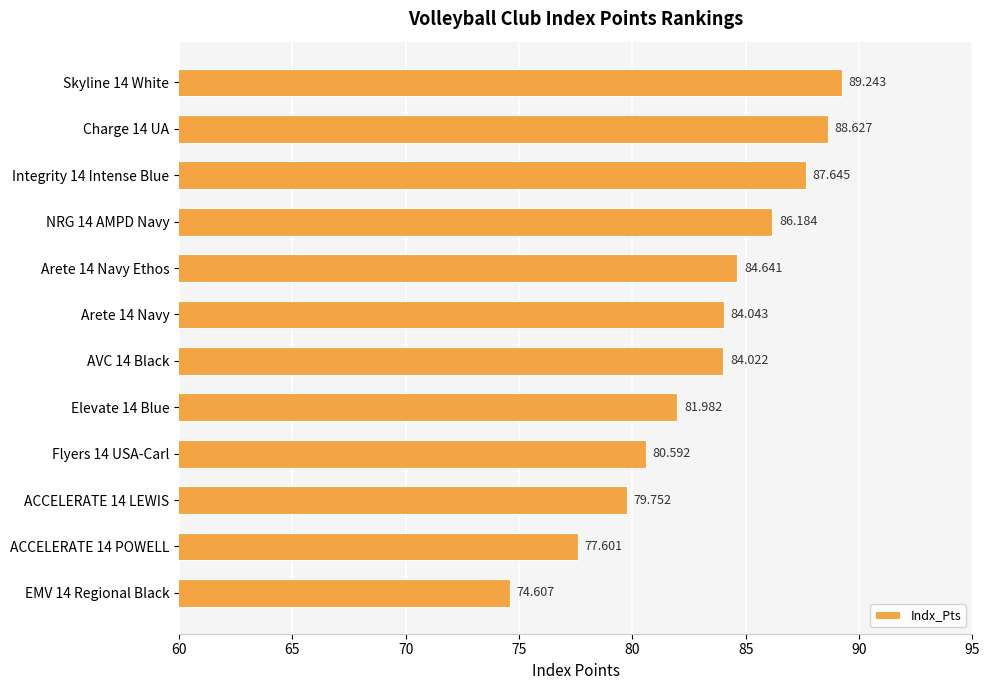

List the labels in order of value, smallest first.

EMV 14 Regional Black, ACCELERATE 14 POWELL, ACCELERATE 14 LEWIS, Flyers 14 USA-Carl, Elevate 14 Blue, AVC 14 Black, Arete 14 Navy, Arete 14 Navy Ethos, NRG 14 AMPD Navy, Integrity 14 Intense Blue, Charge 14 UA, Skyline 14 White